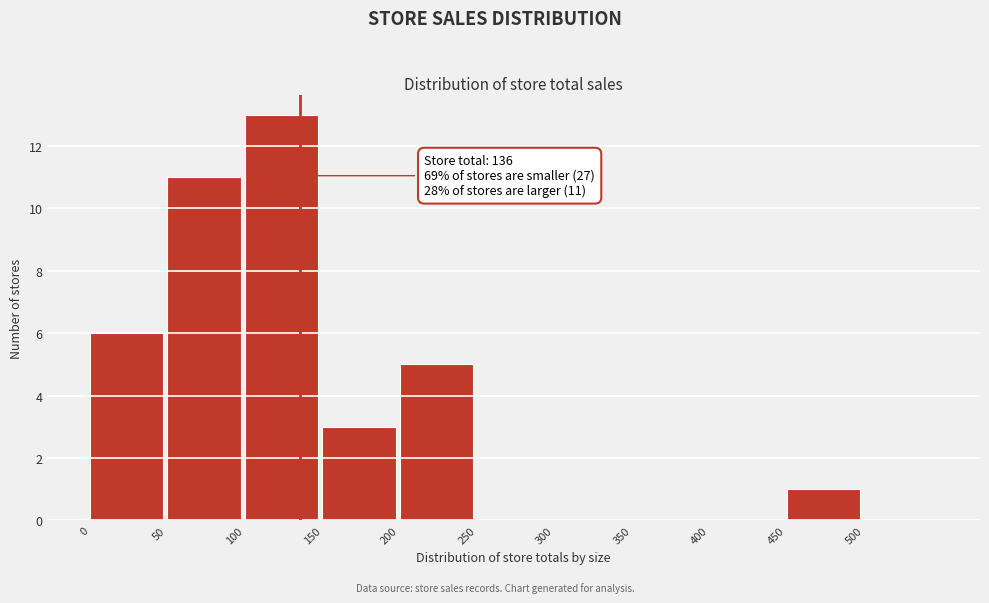

Which range on the x-axis has the tallest bar?

100 to 150